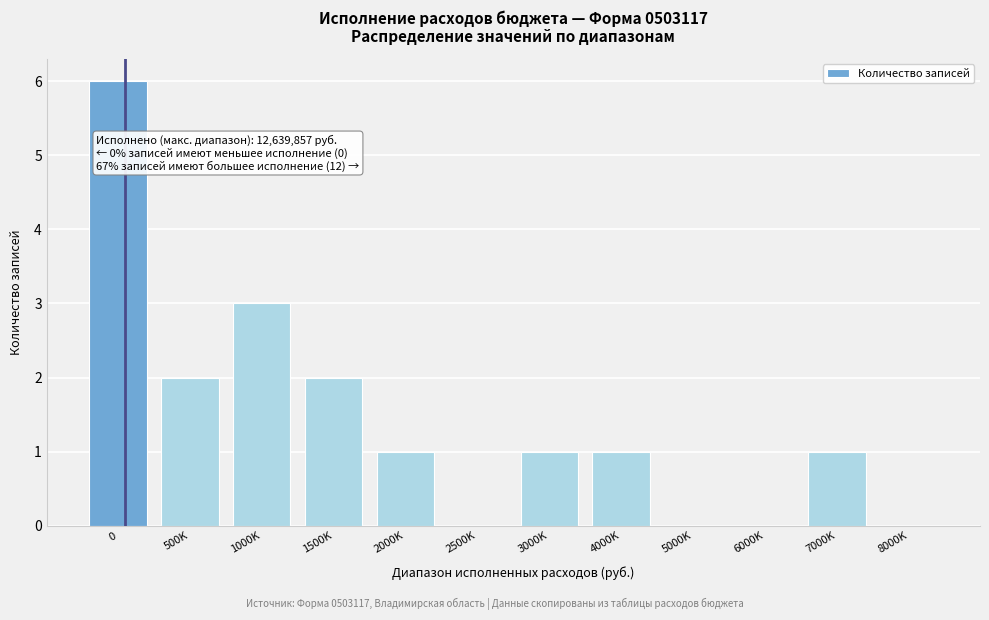

Reading left to right, extract all data points from this chart.

0=6	500K=2	1000K=3	1500K=2	2000K=1	2500K=0	3000K=1	4000K=1	5000K=0	6000K=0	7000K=1	8000K=0